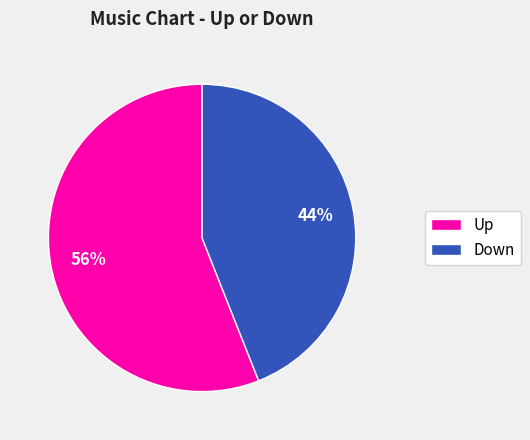

To the nearest percent, what percentage of the pie is Up?

56%